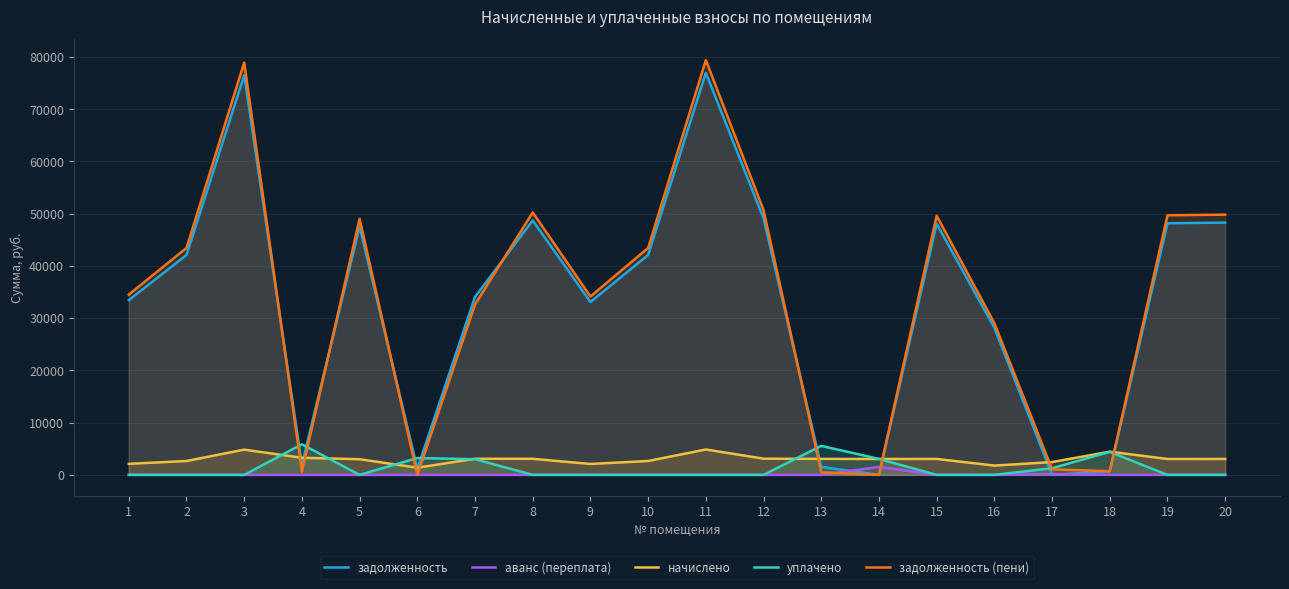

The value of задолженность at 11 is 76977.2. True or false?

True